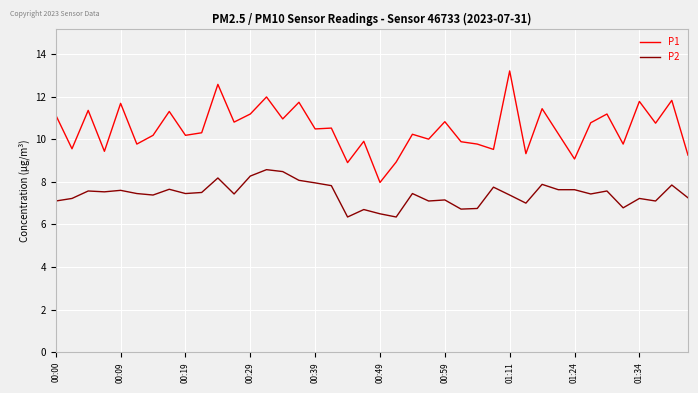

How many lines are shown in the chart?

2